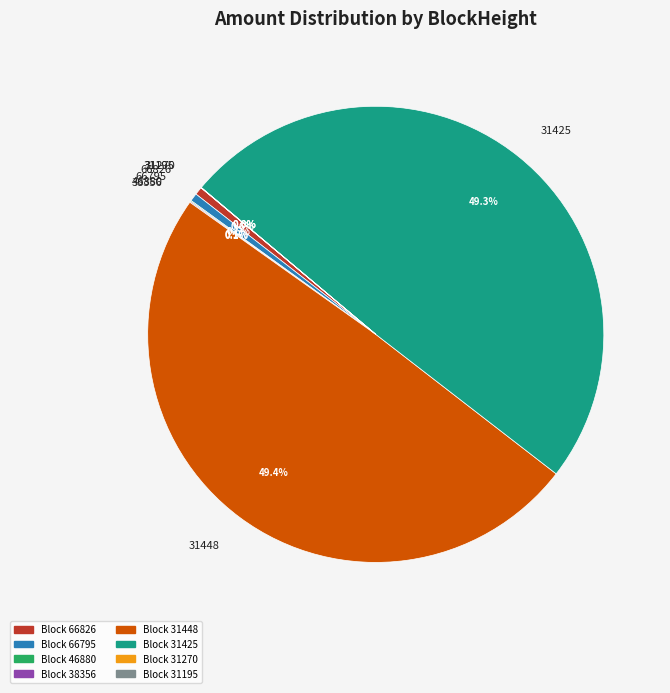

Is 31448 the majority of the pie?

No